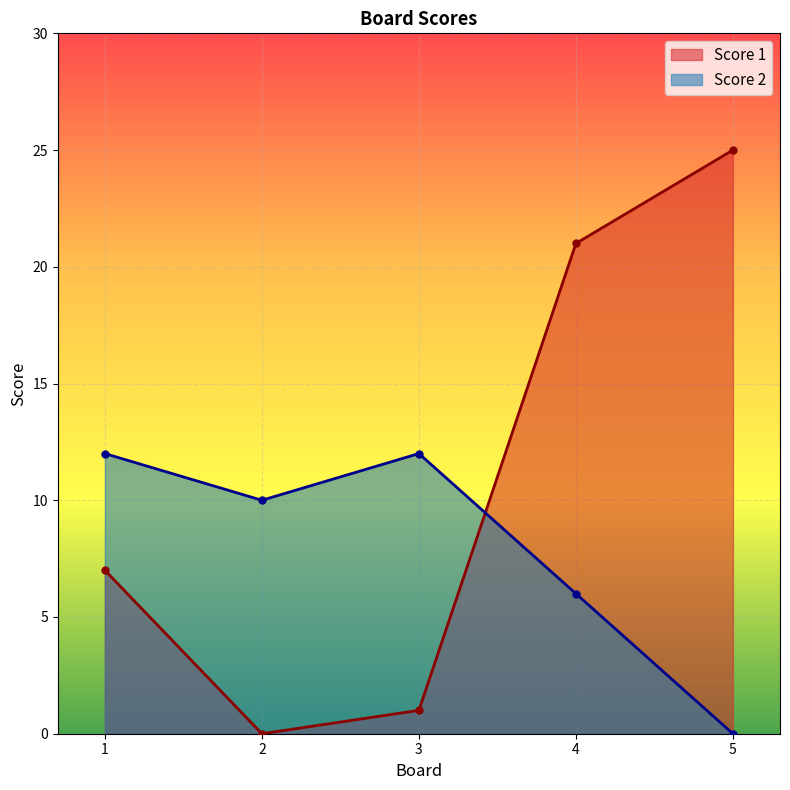

Is it true that Score 1 equals 1 at 3?

True